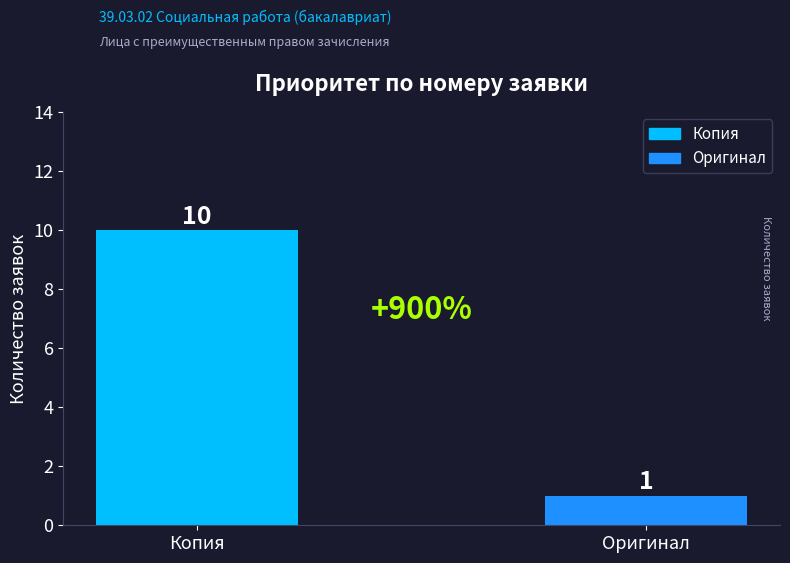

What position from the left is Оригинал?

2